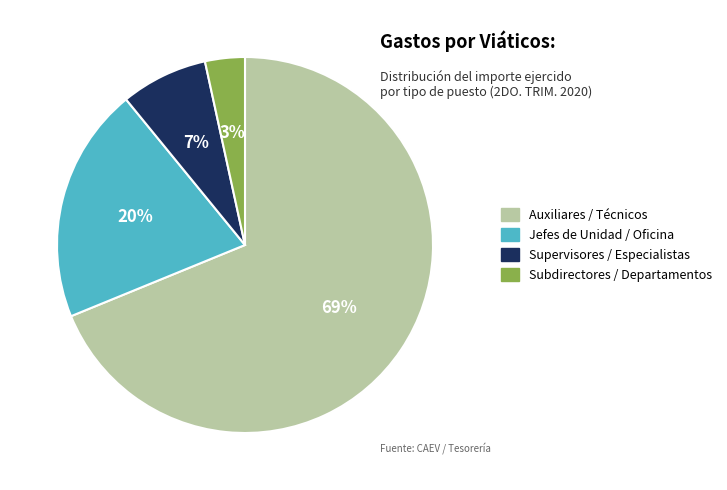

Rank the categories by value from highest to lowest.

Auxiliares / Técnicos, Jefes de Unidad / Oficina, Supervisores / Especialistas, Subdirectores / Departamentos